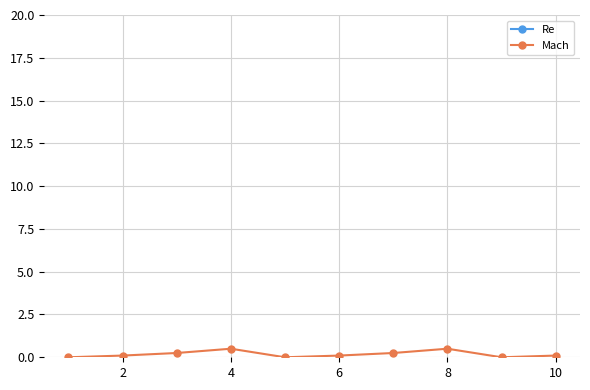

True or false: Mach has more than 0 interior local peaks.

True